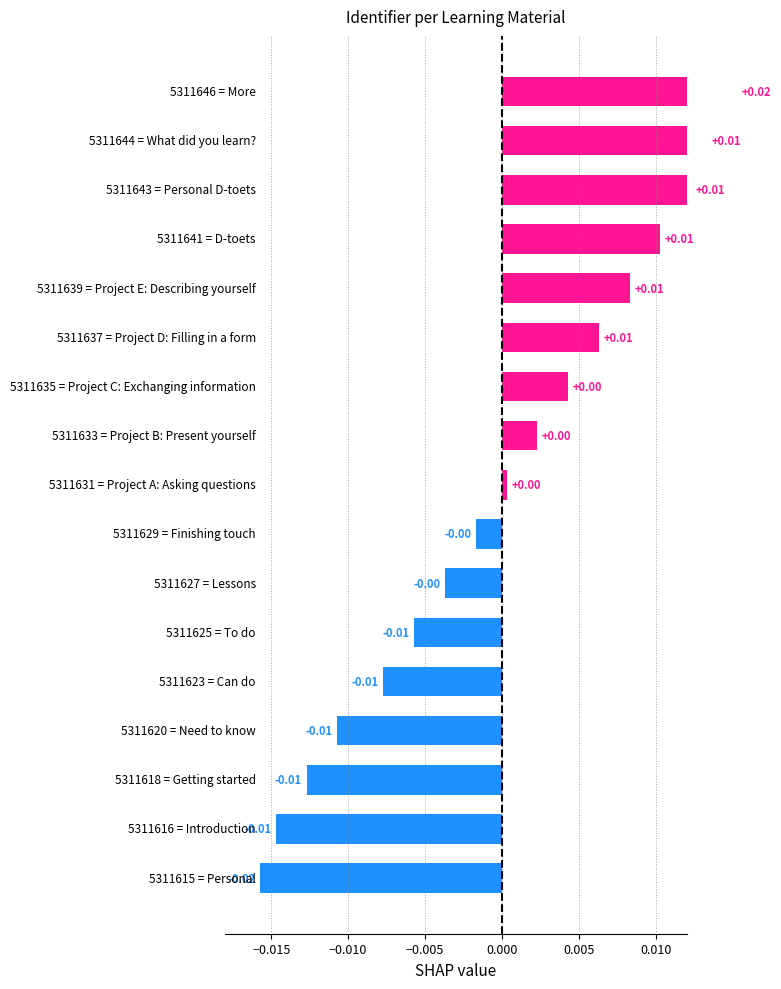

What position from the left is Lessons?

7